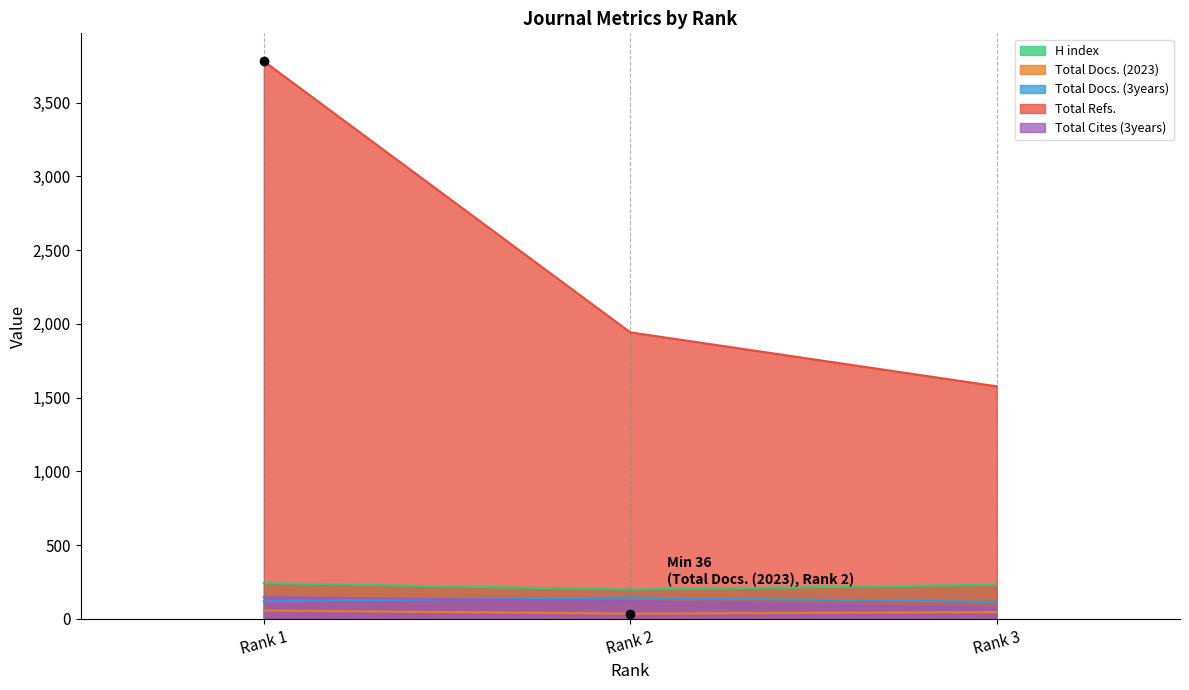

Rank the series by their maximum value, from highest to lowest.

Total Refs., H index, Total Cites (3years), Total Docs. (3years), Total Docs. (2023)